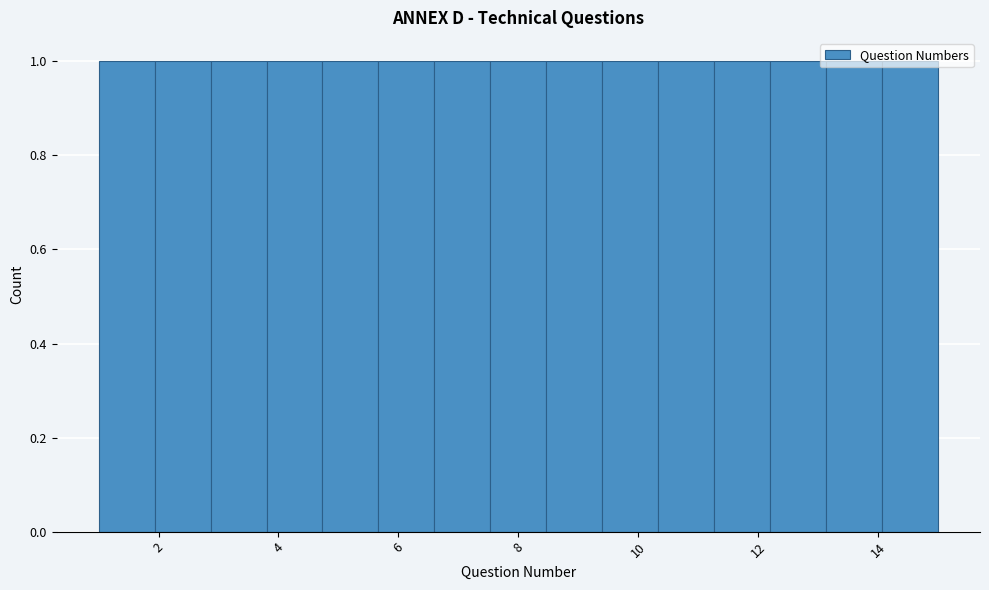

Reading left to right, transcribe this chart: for each bar, give the range it covers on the x-axis and its height. Neither the bar edges nor the heights are printed on the chart, so give them approximately, as read against the axes.

1.0 to 2.0: 1
2.0 to 2.8: 1
2.8 to 3.8: 1
3.8 to 4.8: 1
4.8 to 5.6: 1
5.6 to 6.6: 1
6.6 to 7.6: 1
7.6 to 8.4: 1
8.4 to 9.4: 1
9.4 to 10.4: 1
10.4 to 11.2: 1
11.2 to 12.2: 1
12.2 to 13.2: 1
13.2 to 14.0: 1
14.0 to 15.0: 1